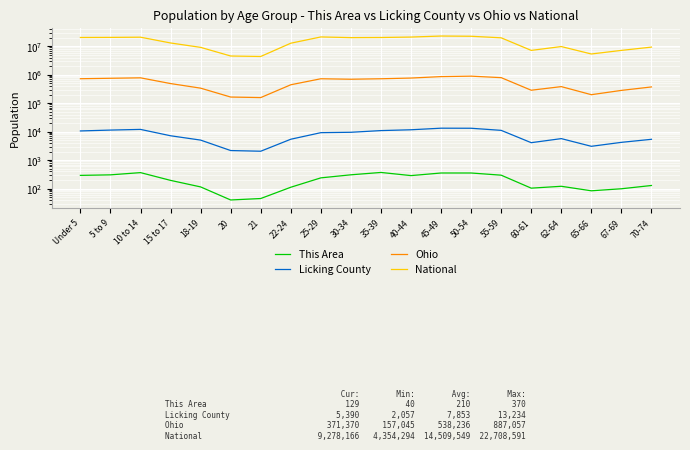

True or false: Licking County and This Area intersect in this chart.

False